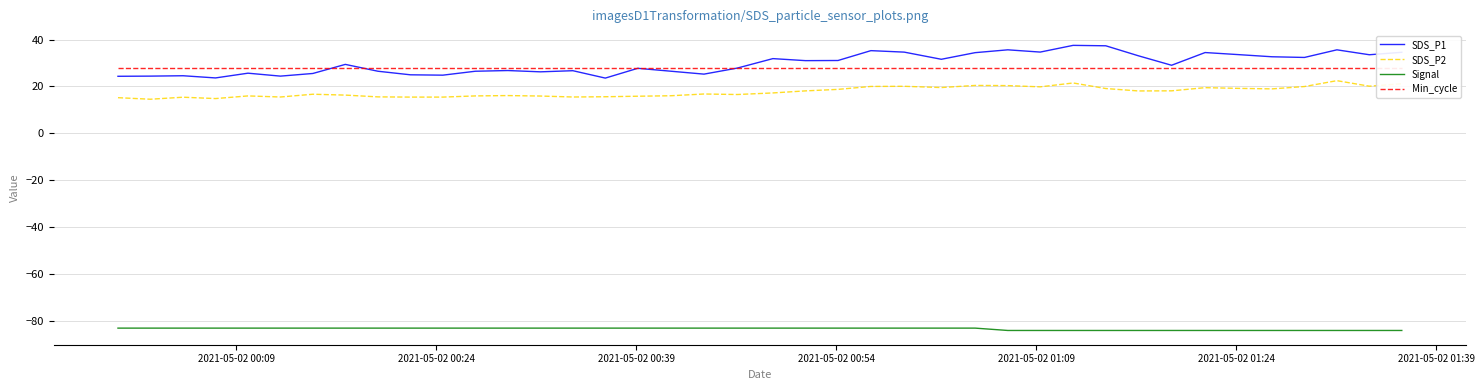

What are all the series names shown in the legend?

SDS_P1, SDS_P2, Signal, Min_cycle